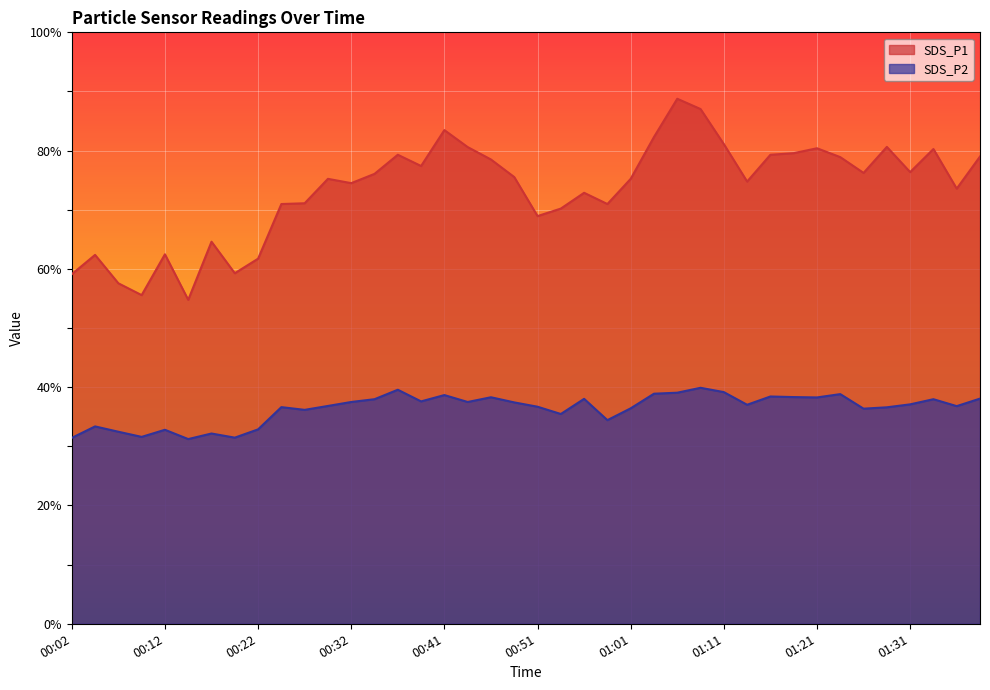

What is the label of the 16th point from the right?

01:01